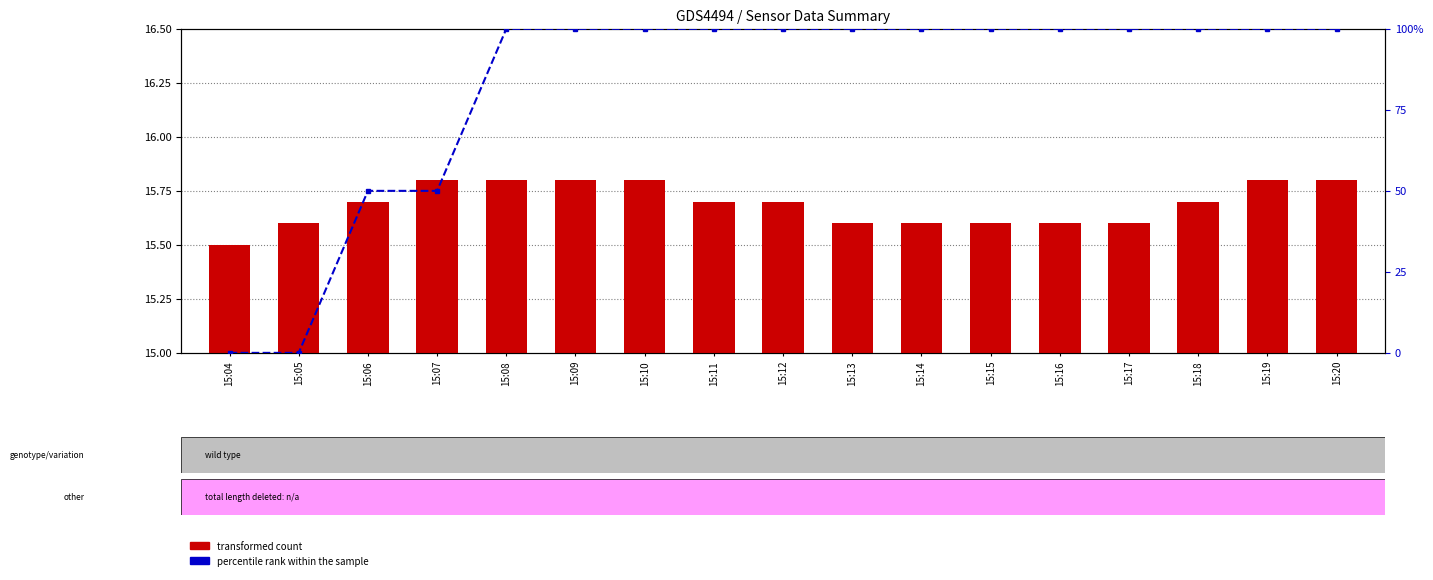

At which label does percentile rank within the sample first exceed 99?

15:08